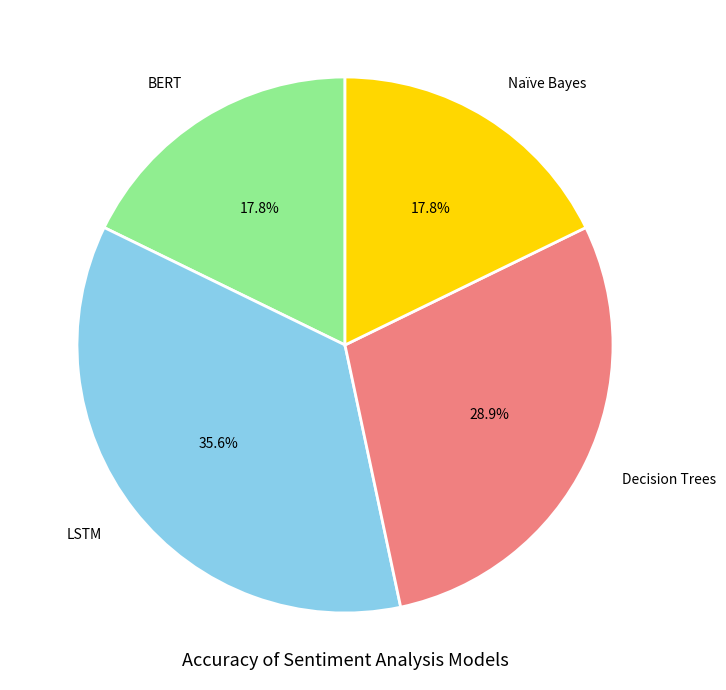

What is the ratio of the value at Decision Trees to the value at LSTM?

0.8